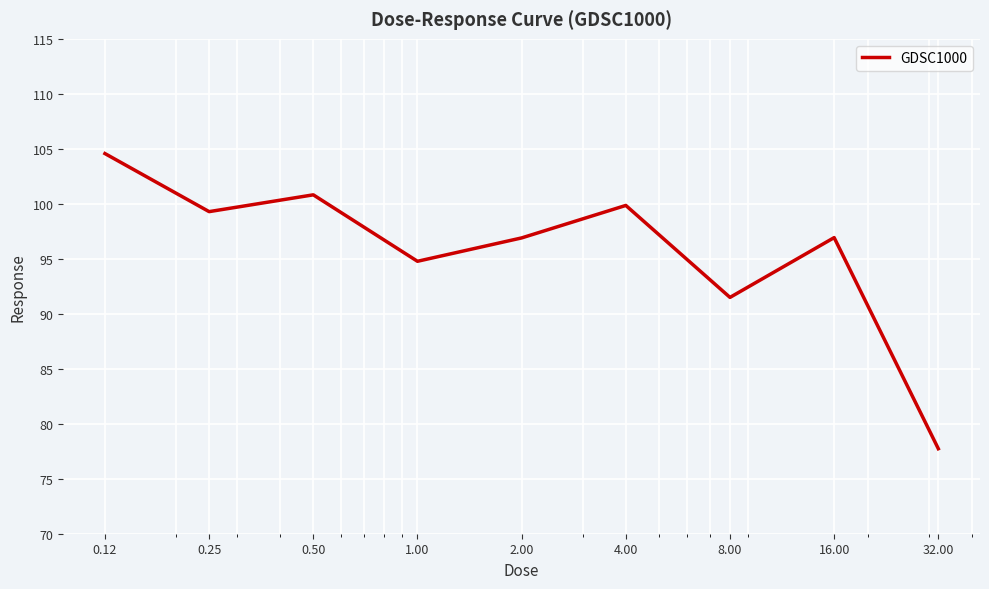

What is the difference between the maximum and minimum values?

26.8